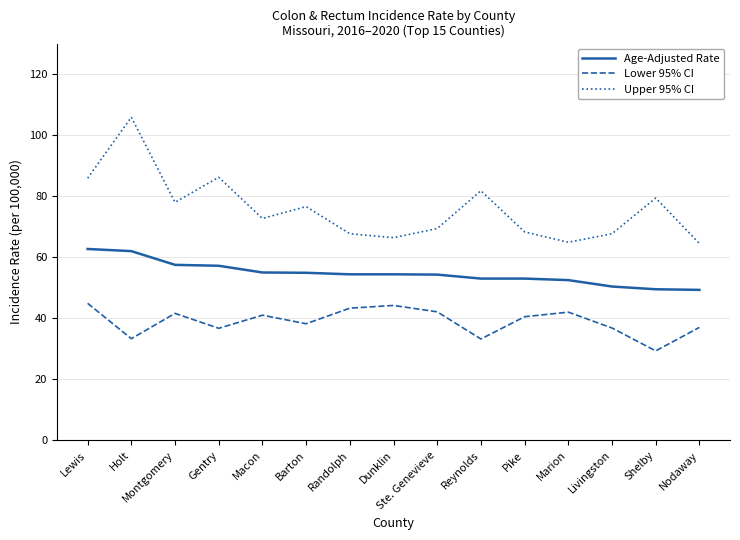

What position from the left is Marion?

12